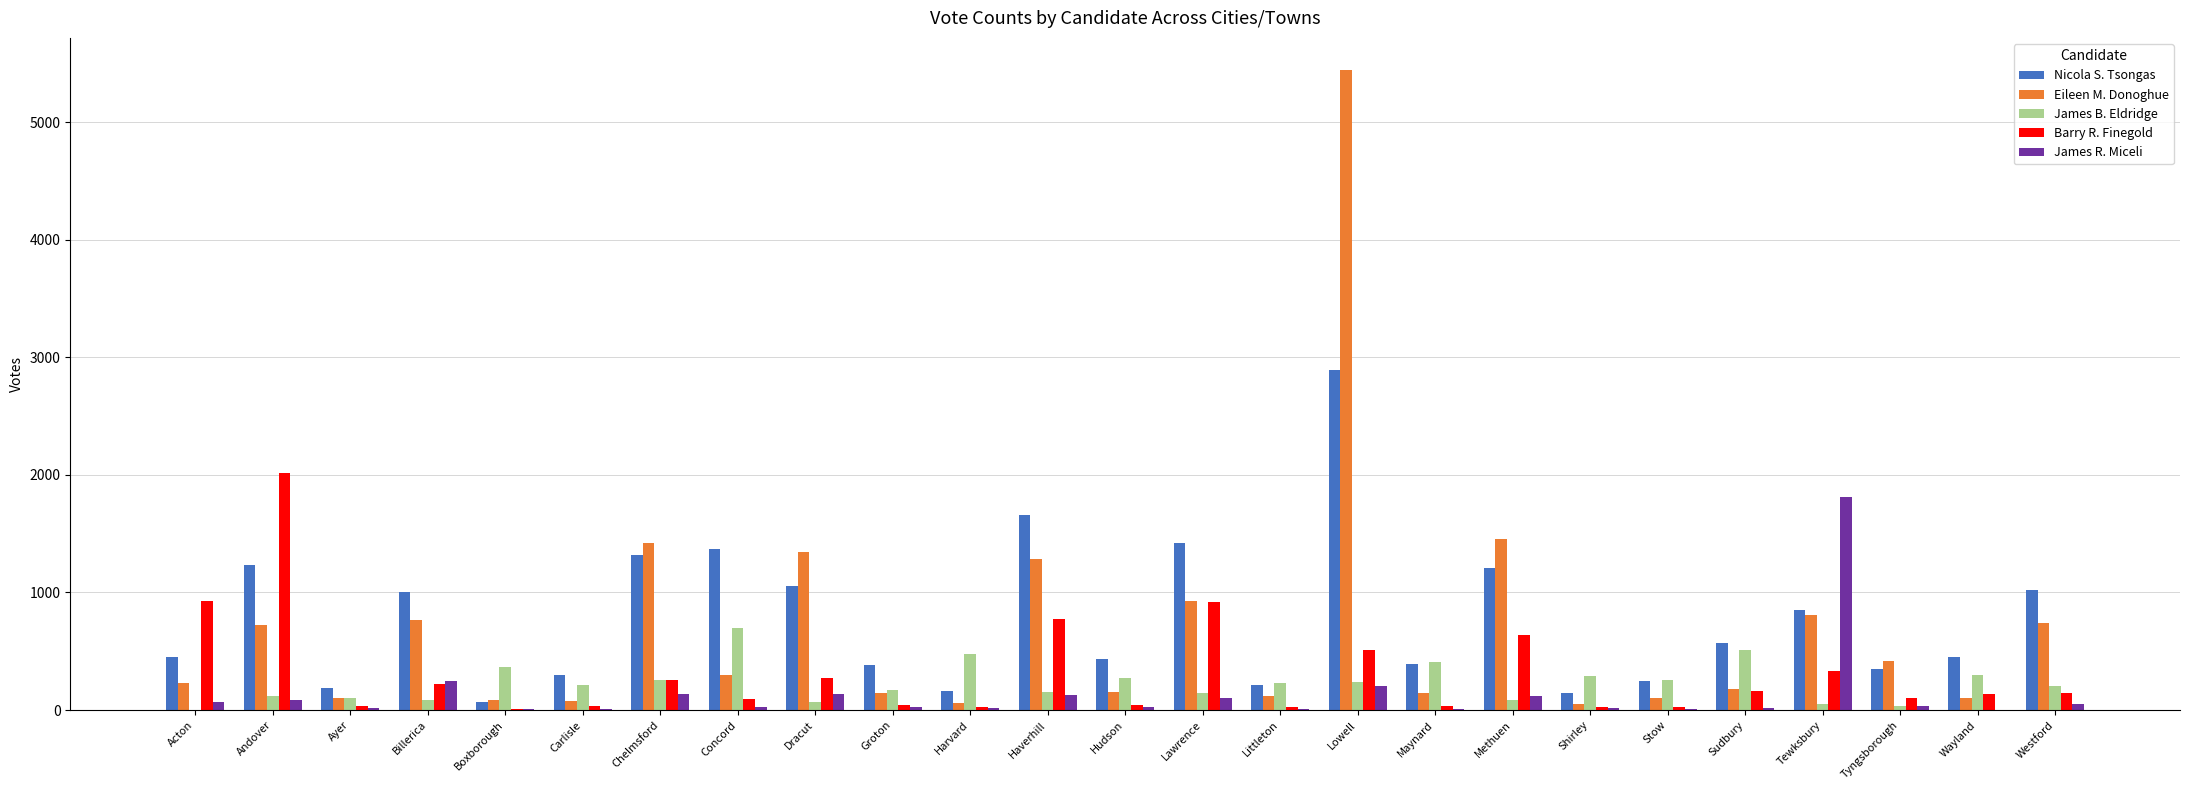

Where is Nicola S. Tsongas nearest to the value 1481?

Lawrence